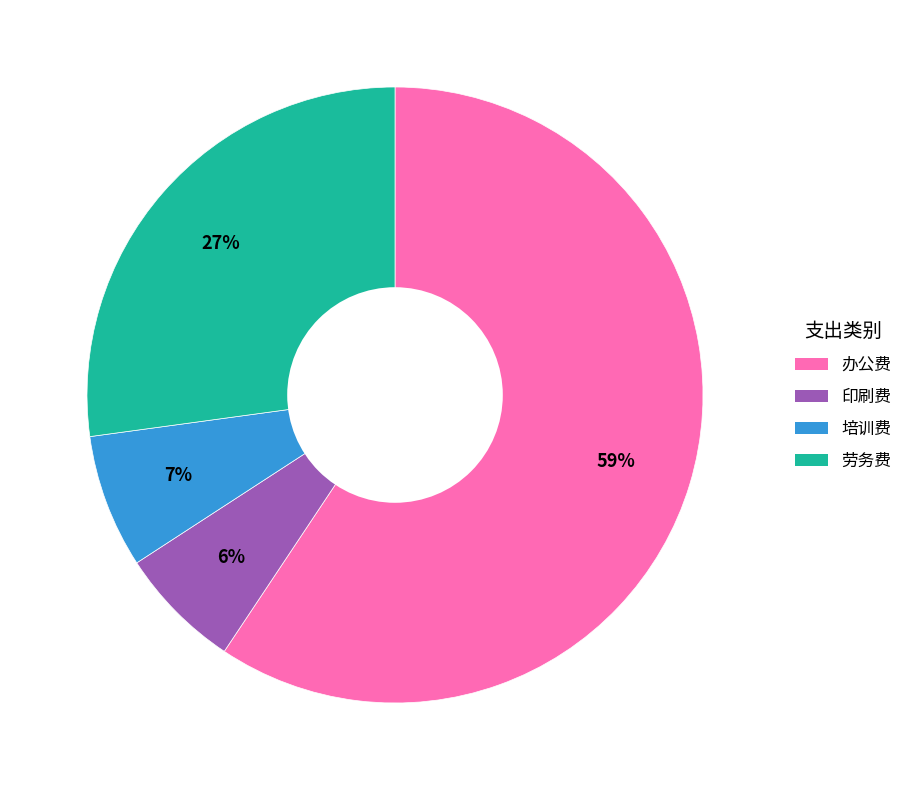

The 劳务费 slice represents 37% of the pie. True or false?

False